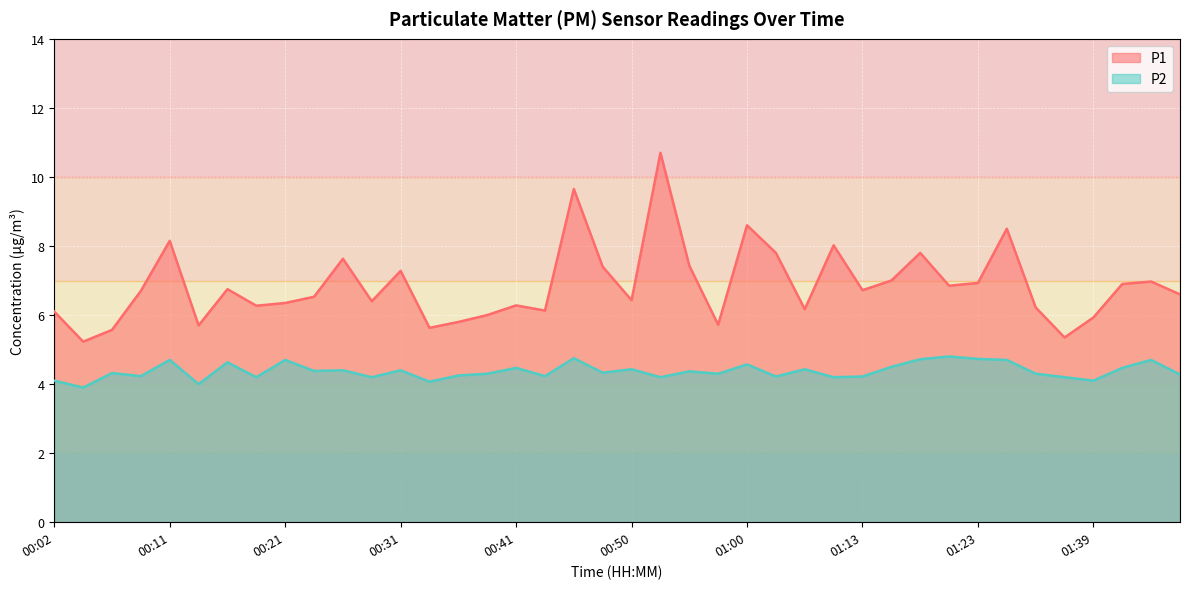

At 01:46, list the series in order from smallest to largest.

P2, P1